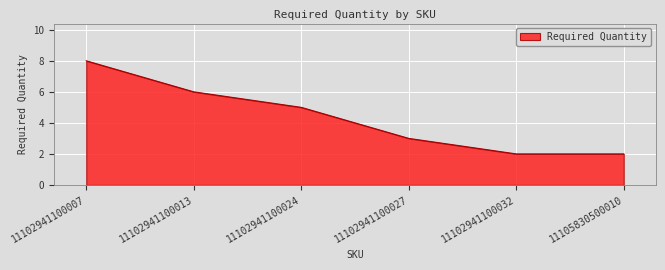

Reading left to right, transcribe all the data shown in this chart.

11102941100007=8	11102941100013=6	11102941100024=5	11102941100027=3	11102941100032=2	11105830500010=2